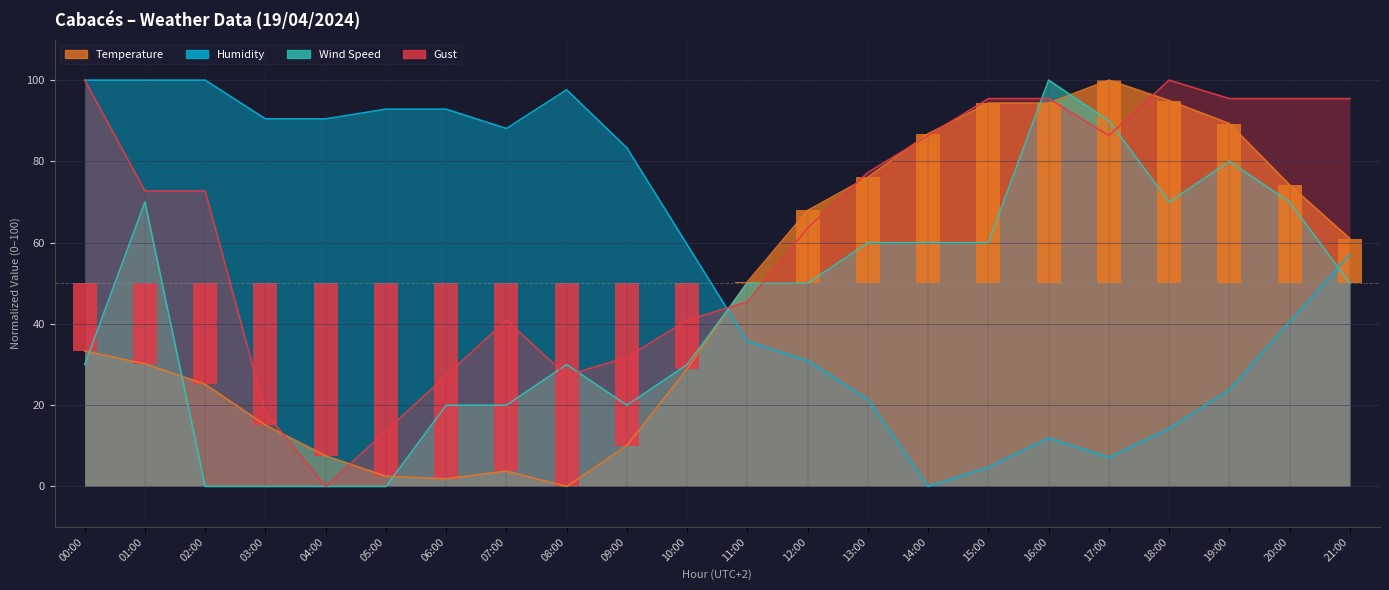

At which label does Wind Speed first exceed 50?

01:00